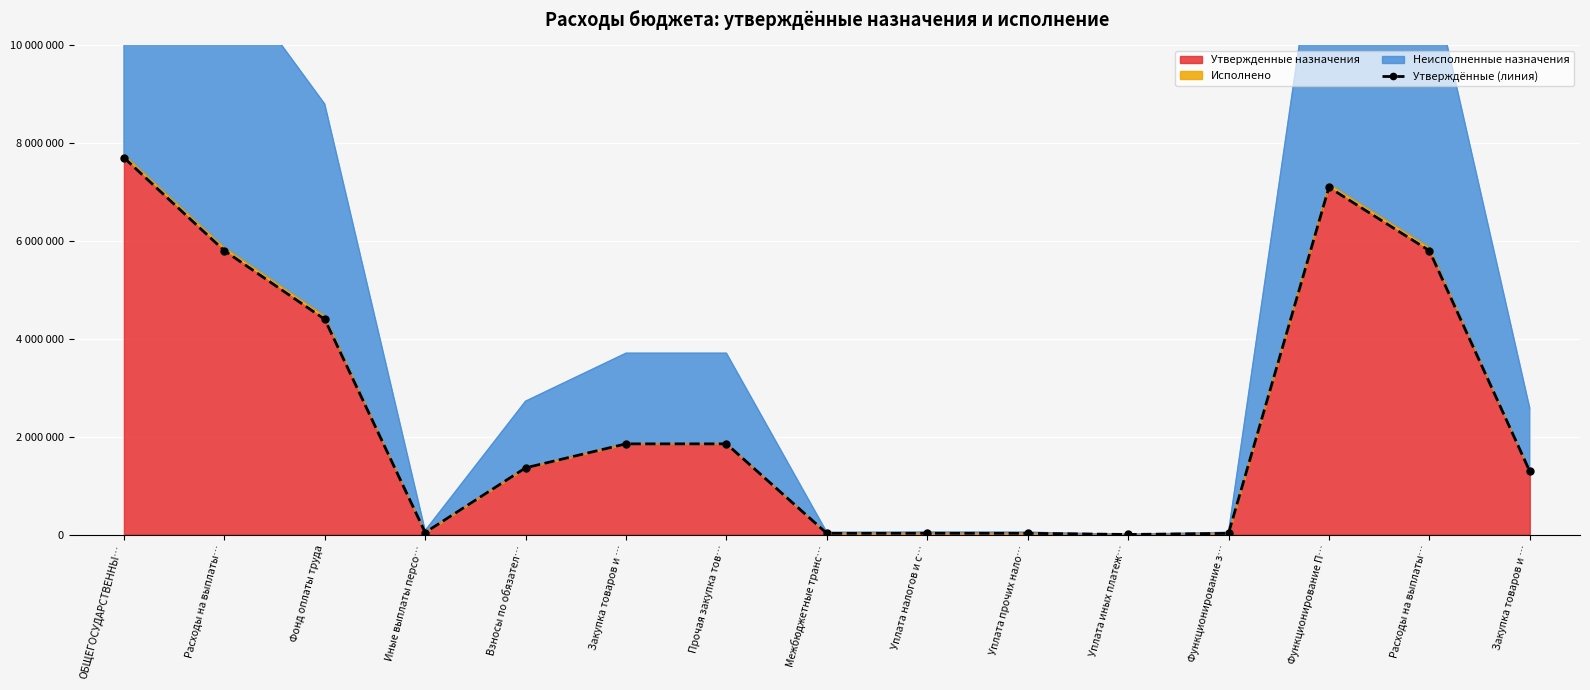

Is it true that the value at Иные выплаты персо… is 40000?

True